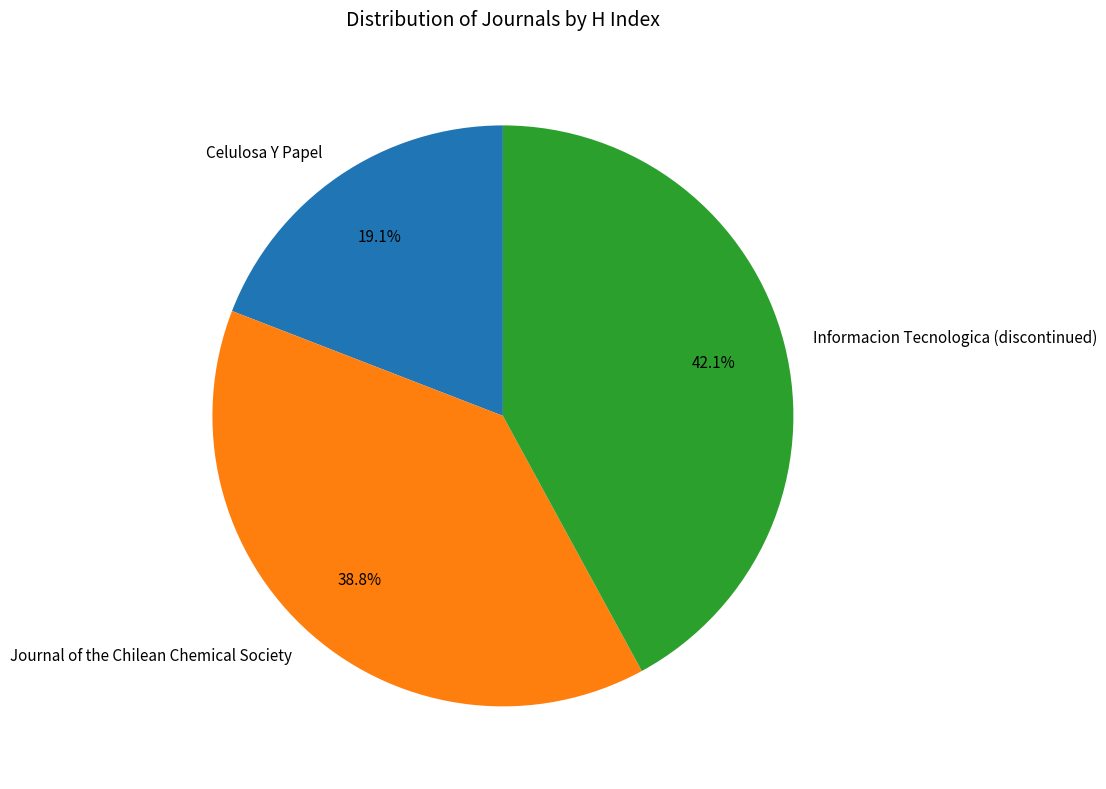

What is the ratio of the value at Journal of the Chilean Chemical Society to the value at Informacion Tecnologica (discontinued)?

0.9